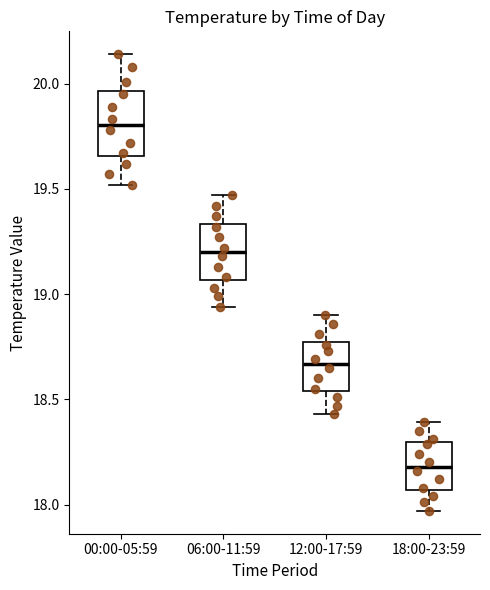

Which box has the lowest median line?

18:00-23:59